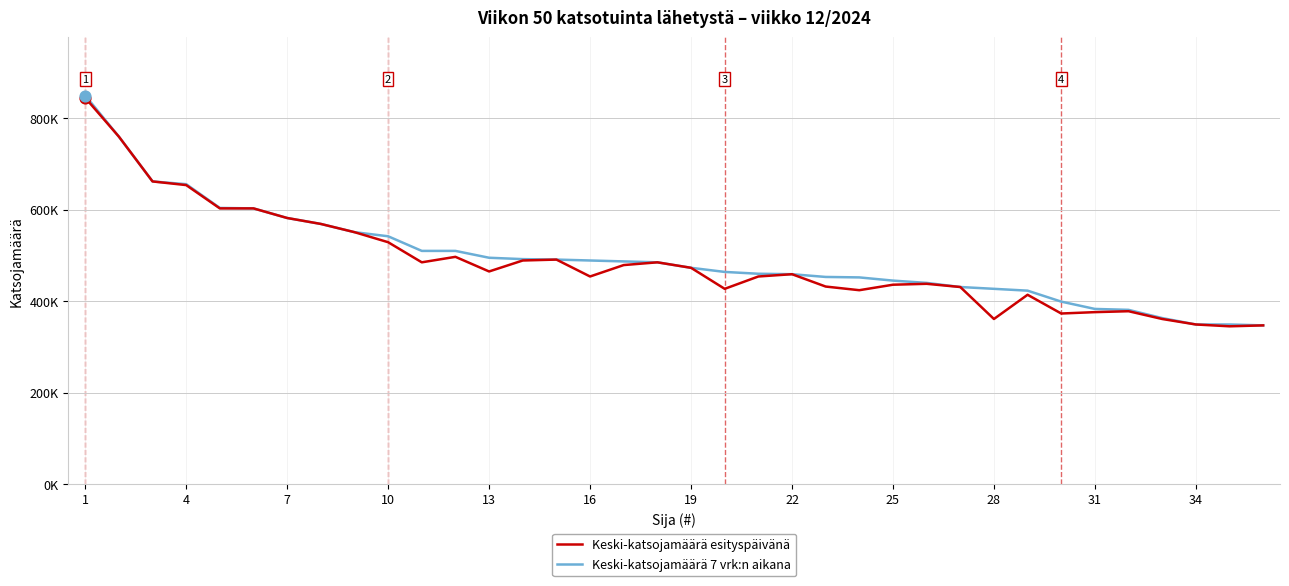

What are all the series names shown in the legend?

Keski-katsojamäärä esityspäivänä, Keski-katsojamäärä 7 vrk:n aikana